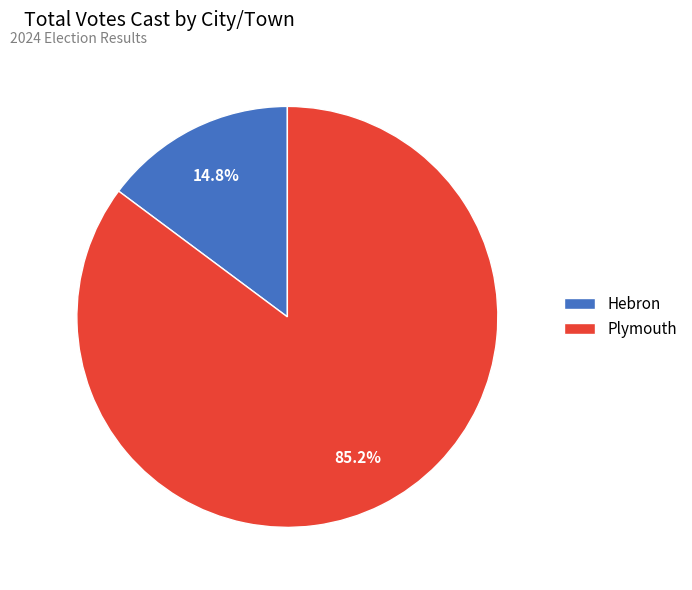

Is there any slice that represents more than half of the pie?

Yes